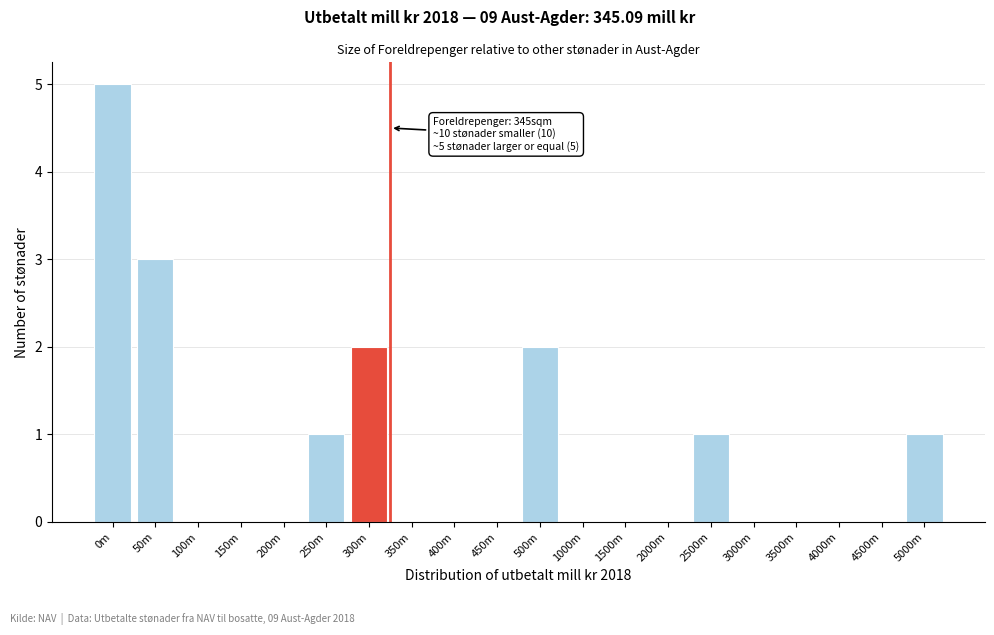

Reading left to right, transcribe all the data shown in this chart.

0m=5	50m=3	100m=0	150m=0	200m=0	250m=1	300m=2	350m=0	400m=0	450m=0	500m=2	1000m=0	1500m=0	2000m=0	2500m=1	3000m=0	3500m=0	4000m=0	4500m=0	5000m=1